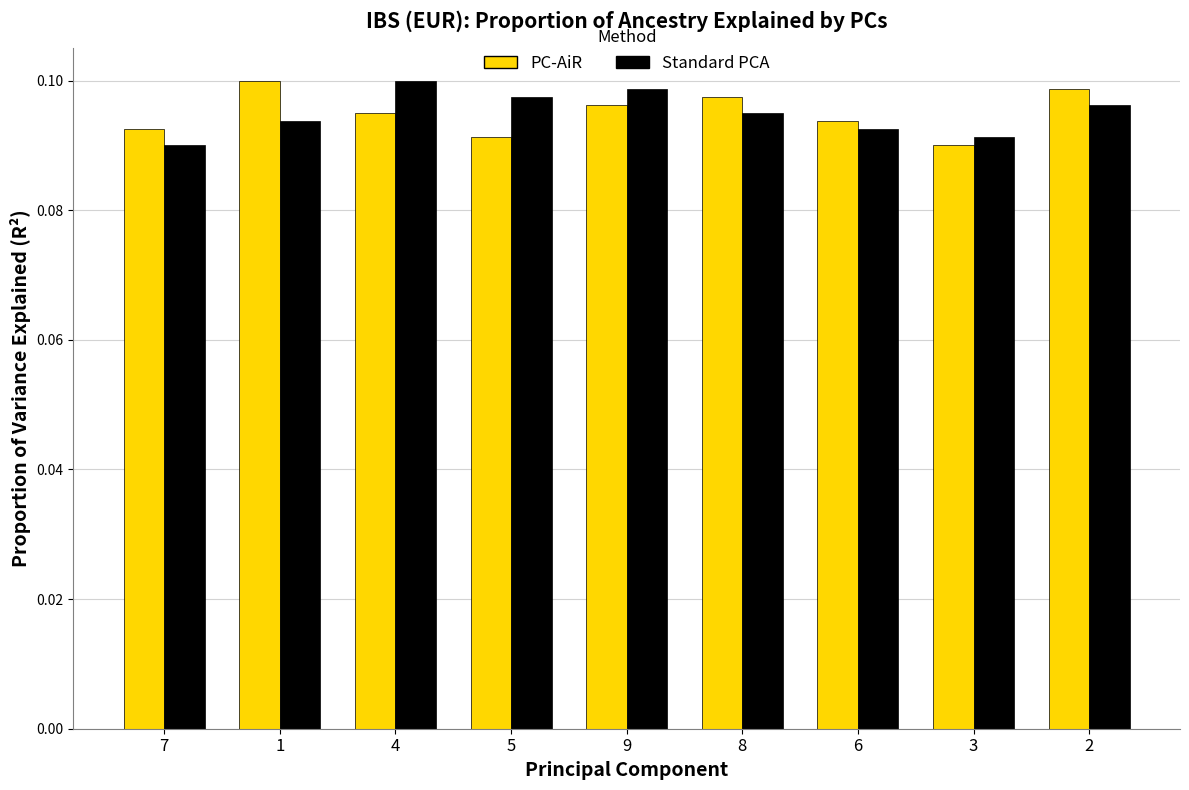

True or false: Standard PCA has a value of 0.1 at 7.

True